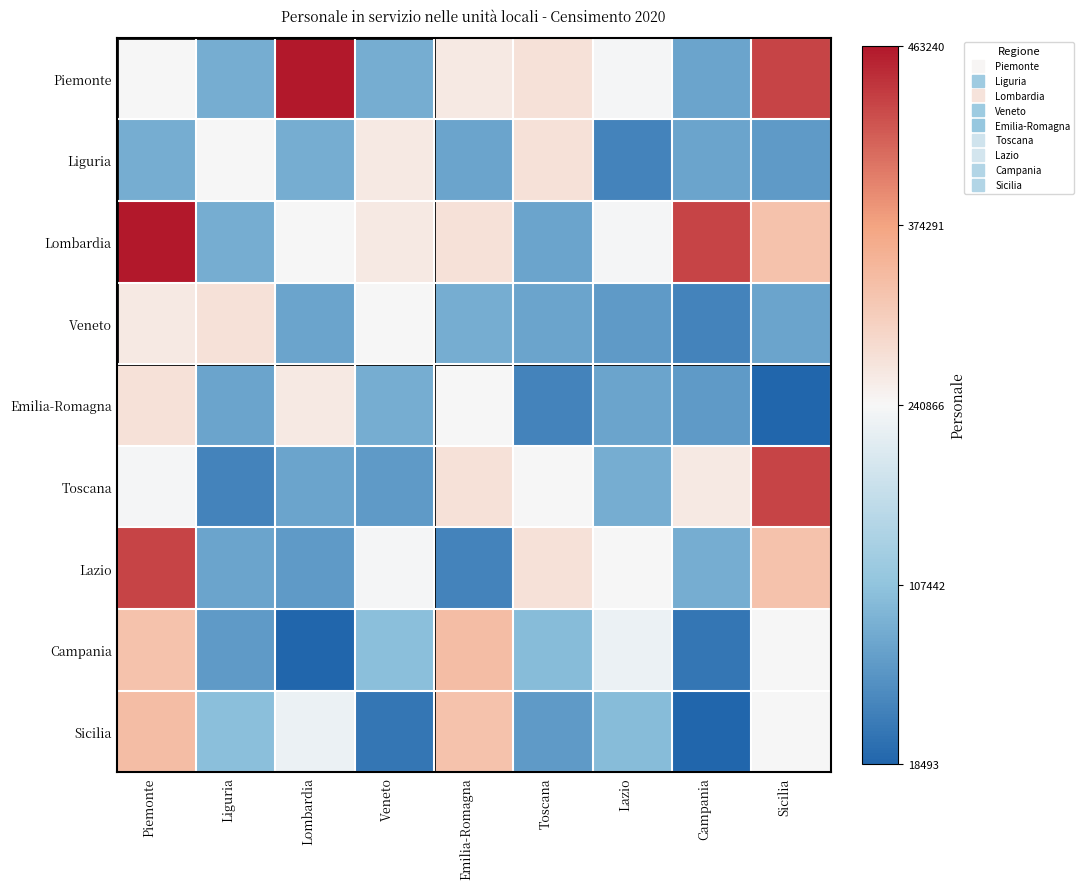

Between Sicilia and Emilia-Romagna, which is larger?

Sicilia